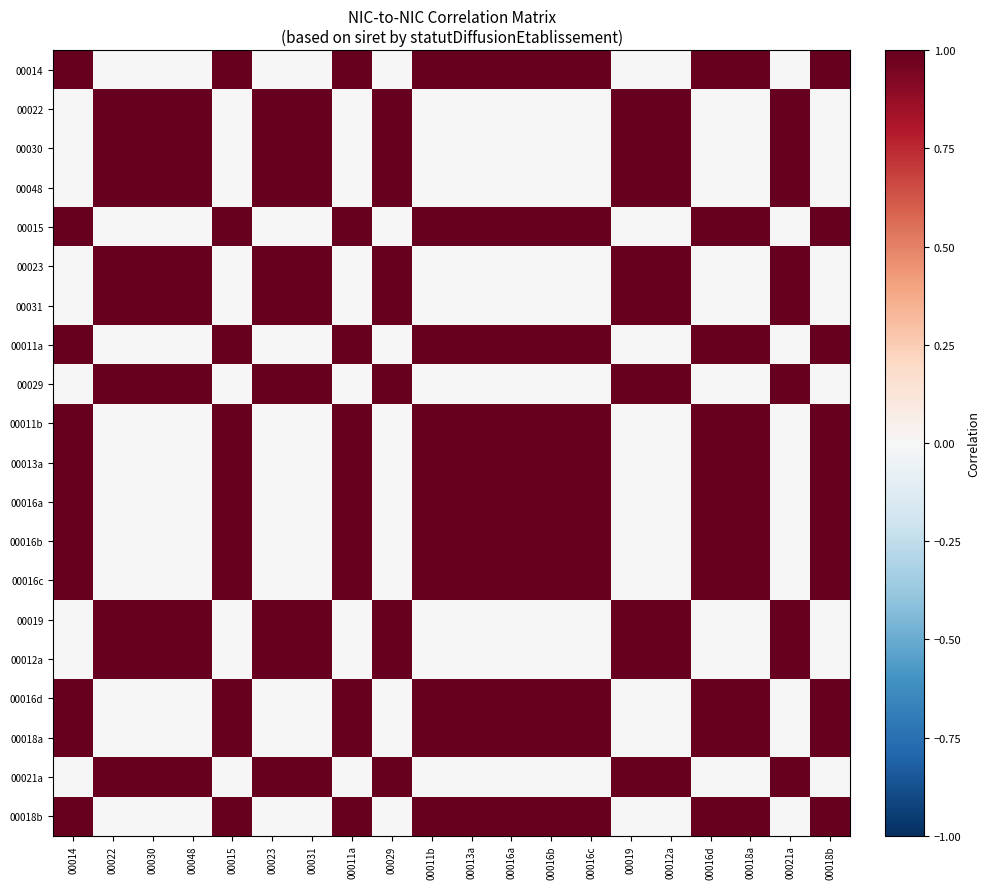

Reading left to right, transcribe all the data shown in this chart.

00014: 00014=1	00022=0	00030=0	00048=0	00015=1	00023=0	00031=0	00011a=1	00029=0	00011b=1	00013a=1	00016a=1	00016b=1	00016c=1	00019=0	00012a=0	00016d=1	00018a=1	00021a=0	00018b=1
00022: 00014=0	00022=1	00030=1	00048=1	00015=0	00023=1	00031=1	00011a=0	00029=1	00011b=0	00013a=0	00016a=0	00016b=0	00016c=0	00019=1	00012a=1	00016d=0	00018a=0	00021a=1	00018b=0
00030: 00014=0	00022=1	00030=1	00048=1	00015=0	00023=1	00031=1	00011a=0	00029=1	00011b=0	00013a=0	00016a=0	00016b=0	00016c=0	00019=1	00012a=1	00016d=0	00018a=0	00021a=1	00018b=0
00048: 00014=0	00022=1	00030=1	00048=1	00015=0	00023=1	00031=1	00011a=0	00029=1	00011b=0	00013a=0	00016a=0	00016b=0	00016c=0	00019=1	00012a=1	00016d=0	00018a=0	00021a=1	00018b=0
00015: 00014=1	00022=0	00030=0	00048=0	00015=1	00023=0	00031=0	00011a=1	00029=0	00011b=1	00013a=1	00016a=1	00016b=1	00016c=1	00019=0	00012a=0	00016d=1	00018a=1	00021a=0	00018b=1
00023: 00014=0	00022=1	00030=1	00048=1	00015=0	00023=1	00031=1	00011a=0	00029=1	00011b=0	00013a=0	00016a=0	00016b=0	00016c=0	00019=1	00012a=1	00016d=0	00018a=0	00021a=1	00018b=0
00031: 00014=0	00022=1	00030=1	00048=1	00015=0	00023=1	00031=1	00011a=0	00029=1	00011b=0	00013a=0	00016a=0	00016b=0	00016c=0	00019=1	00012a=1	00016d=0	00018a=0	00021a=1	00018b=0
00011a: 00014=1	00022=0	00030=0	00048=0	00015=1	00023=0	00031=0	00011a=1	00029=0	00011b=1	00013a=1	00016a=1	00016b=1	00016c=1	00019=0	00012a=0	00016d=1	00018a=1	00021a=0	00018b=1
00029: 00014=0	00022=1	00030=1	00048=1	00015=0	00023=1	00031=1	00011a=0	00029=1	00011b=0	00013a=0	00016a=0	00016b=0	00016c=0	00019=1	00012a=1	00016d=0	00018a=0	00021a=1	00018b=0
00011b: 00014=1	00022=0	00030=0	00048=0	00015=1	00023=0	00031=0	00011a=1	00029=0	00011b=1	00013a=1	00016a=1	00016b=1	00016c=1	00019=0	00012a=0	00016d=1	00018a=1	00021a=0	00018b=1
00013a: 00014=1	00022=0	00030=0	00048=0	00015=1	00023=0	00031=0	00011a=1	00029=0	00011b=1	00013a=1	00016a=1	00016b=1	00016c=1	00019=0	00012a=0	00016d=1	00018a=1	00021a=0	00018b=1
00016a: 00014=1	00022=0	00030=0	00048=0	00015=1	00023=0	00031=0	00011a=1	00029=0	00011b=1	00013a=1	00016a=1	00016b=1	00016c=1	00019=0	00012a=0	00016d=1	00018a=1	00021a=0	00018b=1
00016b: 00014=1	00022=0	00030=0	00048=0	00015=1	00023=0	00031=0	00011a=1	00029=0	00011b=1	00013a=1	00016a=1	00016b=1	00016c=1	00019=0	00012a=0	00016d=1	00018a=1	00021a=0	00018b=1
00016c: 00014=1	00022=0	00030=0	00048=0	00015=1	00023=0	00031=0	00011a=1	00029=0	00011b=1	00013a=1	00016a=1	00016b=1	00016c=1	00019=0	00012a=0	00016d=1	00018a=1	00021a=0	00018b=1
00019: 00014=0	00022=1	00030=1	00048=1	00015=0	00023=1	00031=1	00011a=0	00029=1	00011b=0	00013a=0	00016a=0	00016b=0	00016c=0	00019=1	00012a=1	00016d=0	00018a=0	00021a=1	00018b=0
00012a: 00014=0	00022=1	00030=1	00048=1	00015=0	00023=1	00031=1	00011a=0	00029=1	00011b=0	00013a=0	00016a=0	00016b=0	00016c=0	00019=1	00012a=1	00016d=0	00018a=0	00021a=1	00018b=0
00016d: 00014=1	00022=0	00030=0	00048=0	00015=1	00023=0	00031=0	00011a=1	00029=0	00011b=1	00013a=1	00016a=1	00016b=1	00016c=1	00019=0	00012a=0	00016d=1	00018a=1	00021a=0	00018b=1
00018a: 00014=1	00022=0	00030=0	00048=0	00015=1	00023=0	00031=0	00011a=1	00029=0	00011b=1	00013a=1	00016a=1	00016b=1	00016c=1	00019=0	00012a=0	00016d=1	00018a=1	00021a=0	00018b=1
00021a: 00014=0	00022=1	00030=1	00048=1	00015=0	00023=1	00031=1	00011a=0	00029=1	00011b=0	00013a=0	00016a=0	00016b=0	00016c=0	00019=1	00012a=1	00016d=0	00018a=0	00021a=1	00018b=0
00018b: 00014=1	00022=0	00030=0	00048=0	00015=1	00023=0	00031=0	00011a=1	00029=0	00011b=1	00013a=1	00016a=1	00016b=1	00016c=1	00019=0	00012a=0	00016d=1	00018a=1	00021a=0	00018b=1